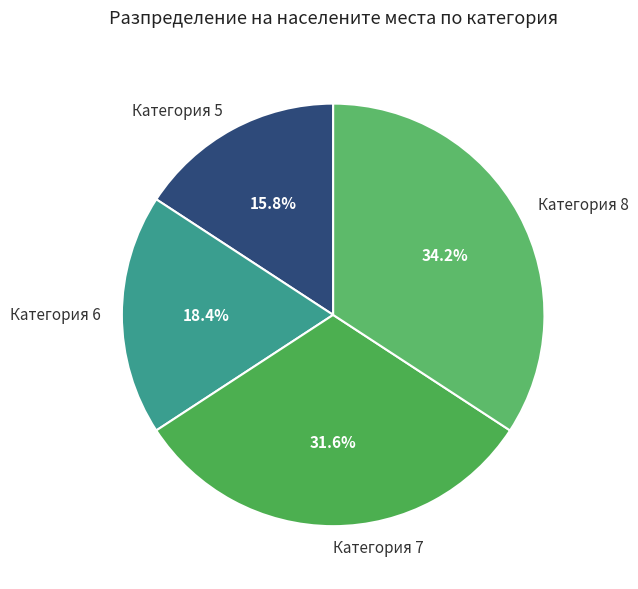

What portion of the pie excludes Категория 8?

65.8%